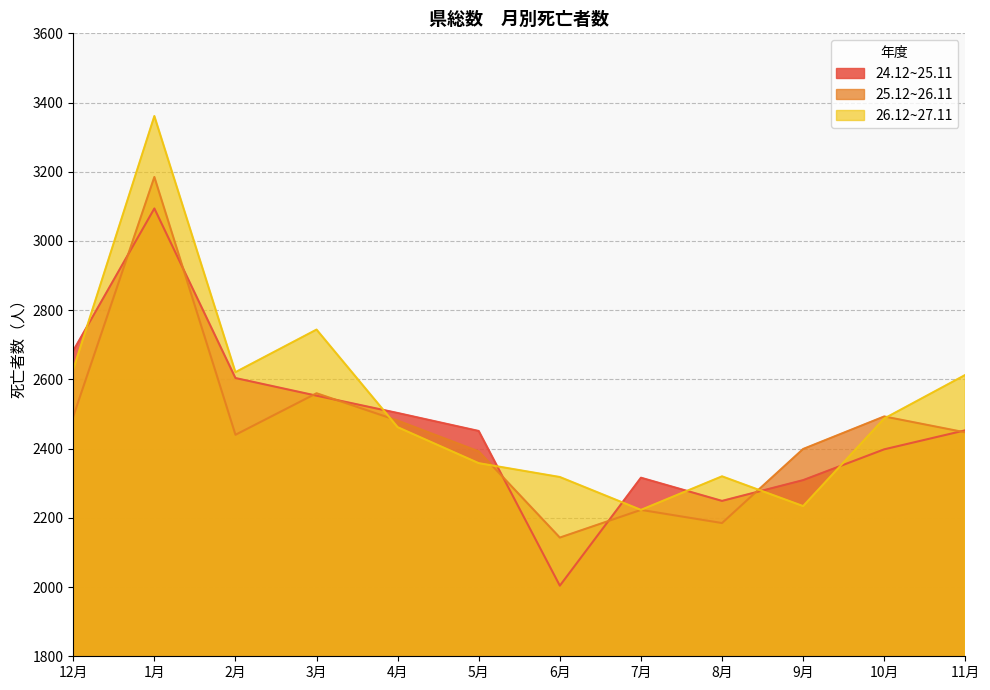

At which label does 24.12~25.11 first exceed 2453?

12月